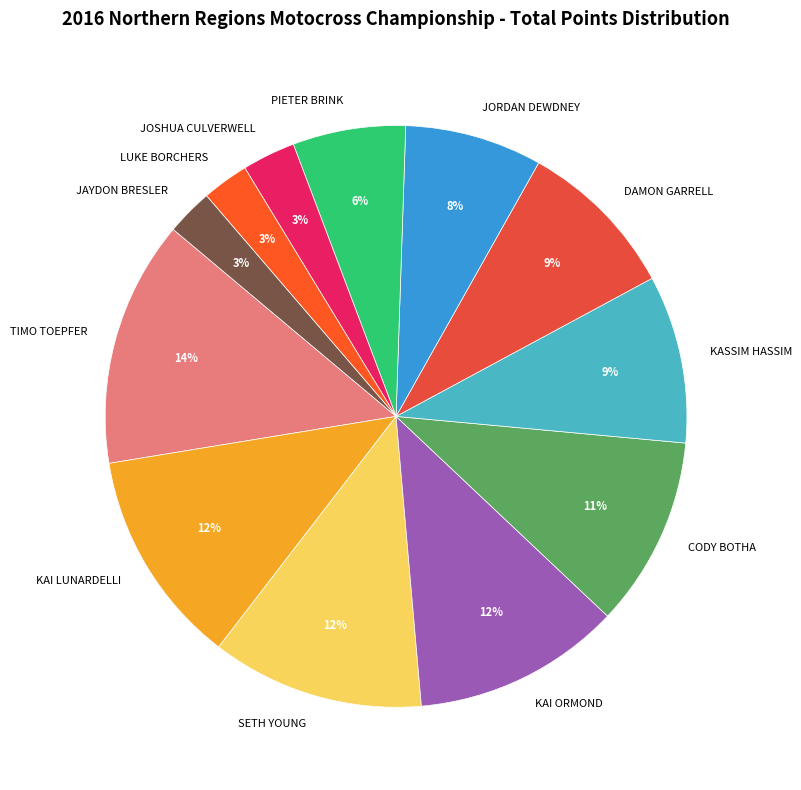

What is the largest slice in the pie chart?

TIMO TOEPFER